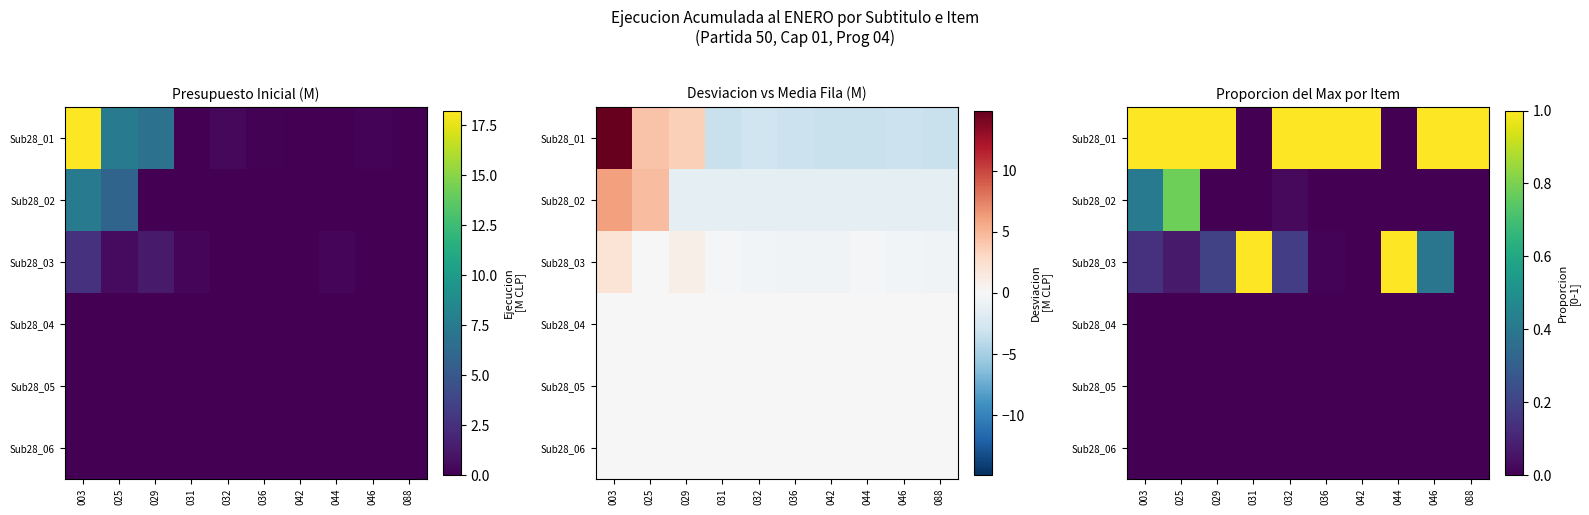

How many values in the Sub28_03 series exceed 0?

8